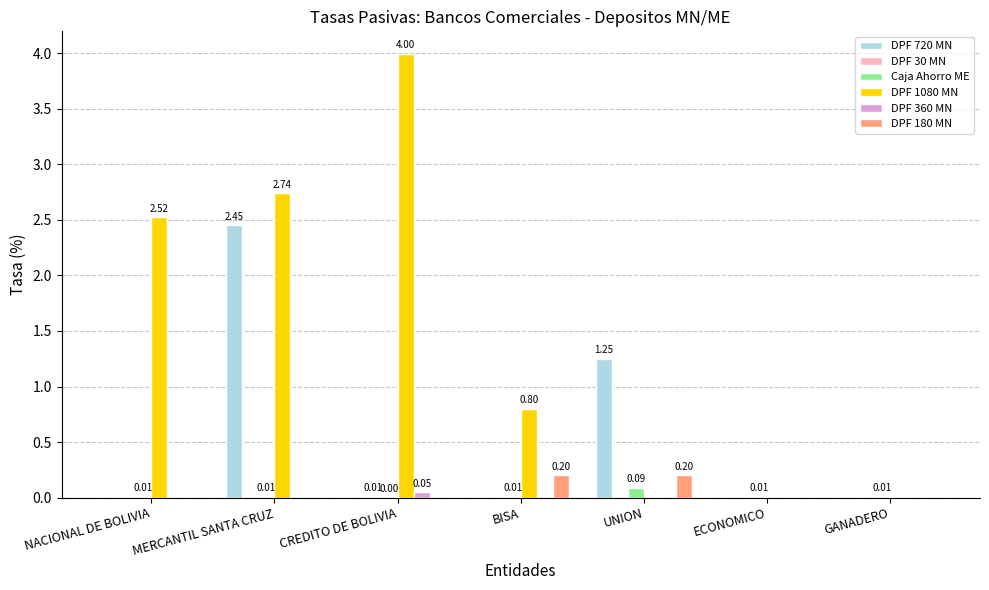

Which series has the largest total across all categories?

DPF 1080 MN